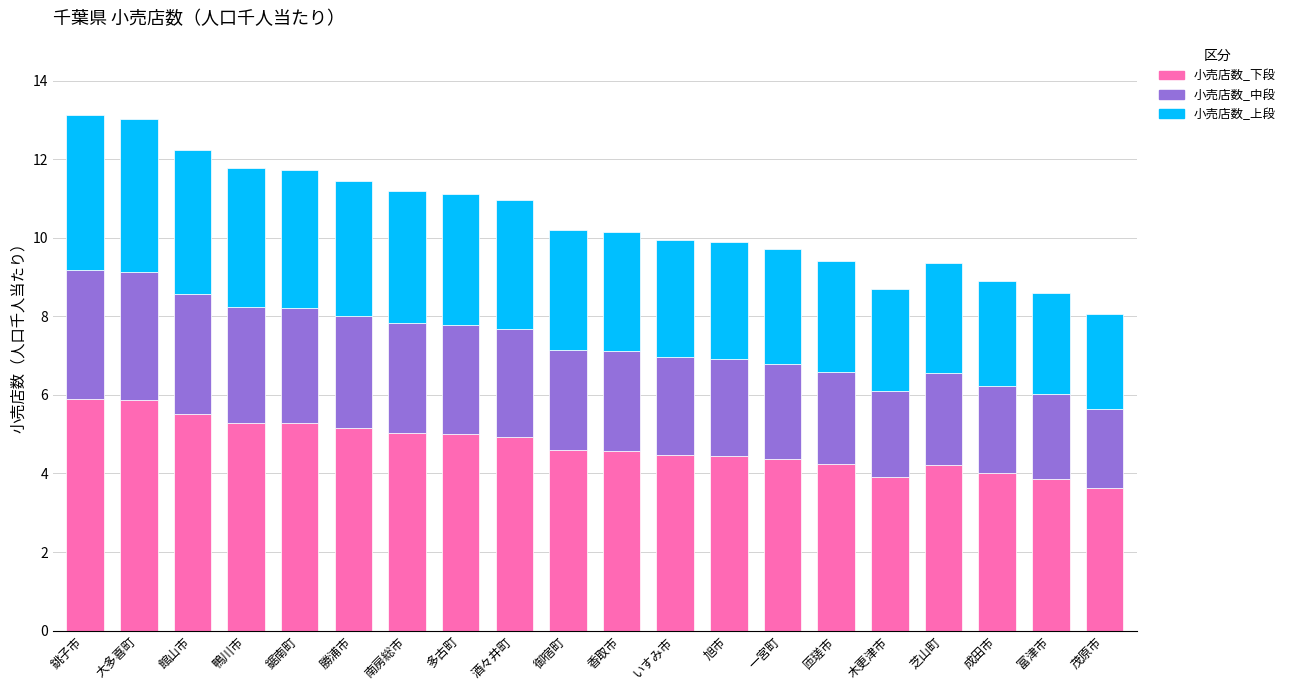

Is it true that 小売店数_下段 equals 5.9 at 銚子市?

True